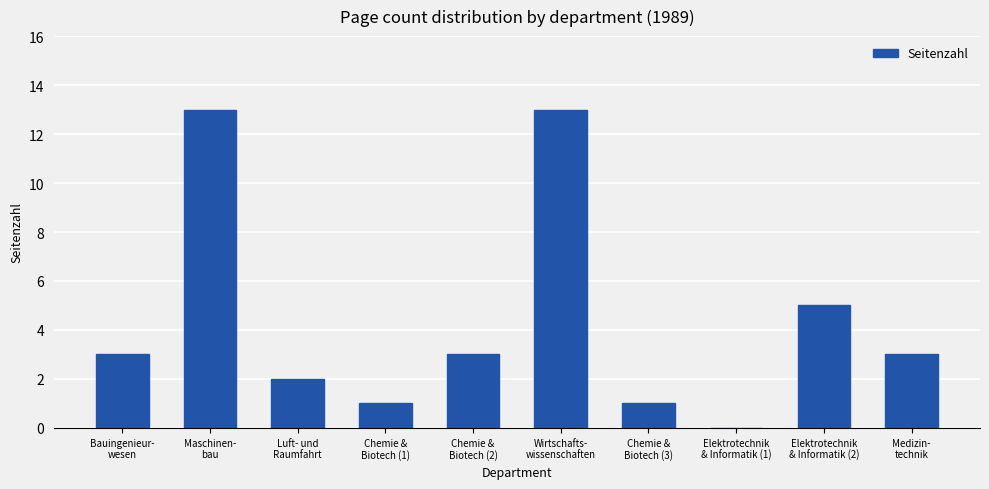

What is the greatest value displayed?

13